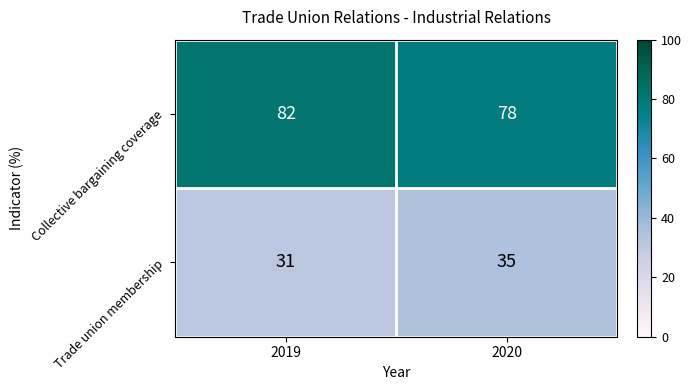

Which category has the lowest value across all series?

2019